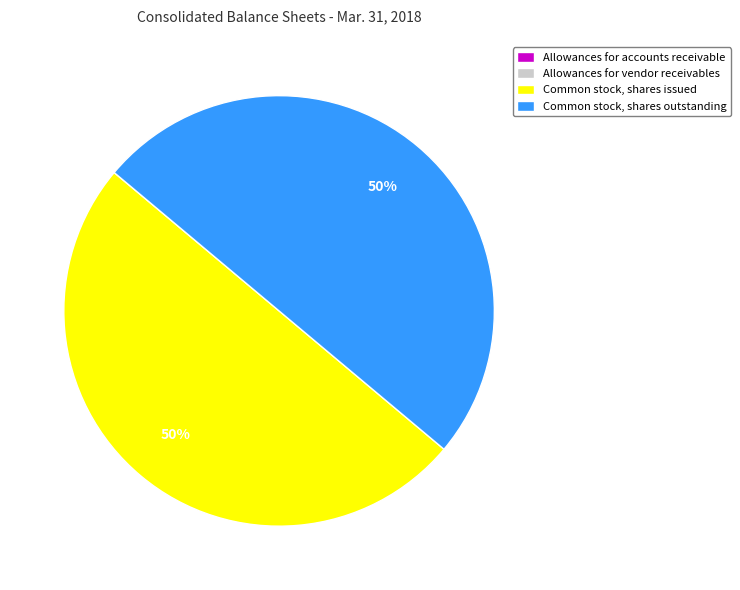

Approximately how many times larger is the value at Common stock, shares outstanding compared to Common stock, shares issued?

1.0